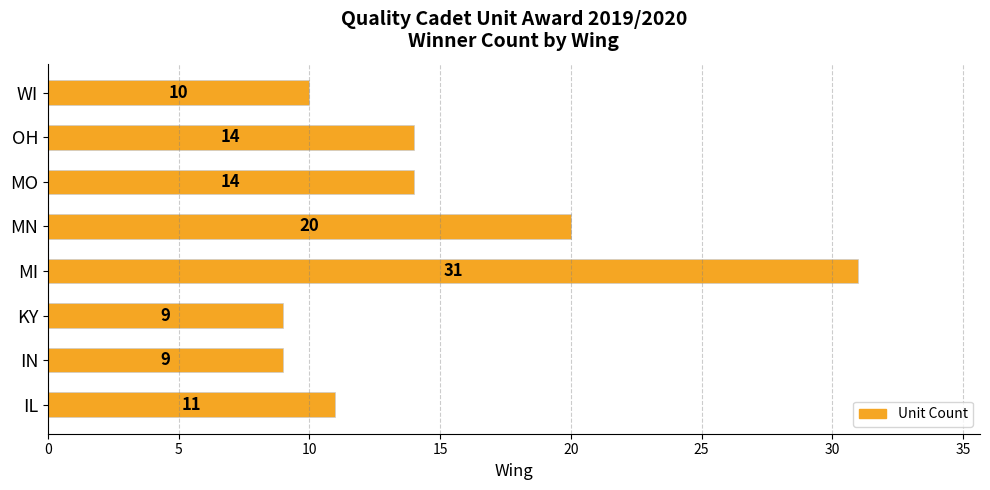

Where is the data nearest to the value 20?

MN